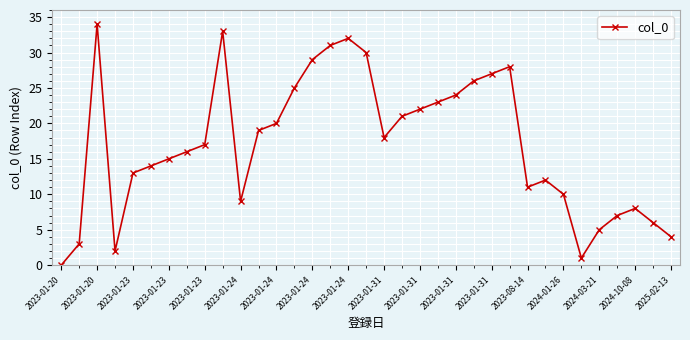

What is the maximum value shown in the chart?

34